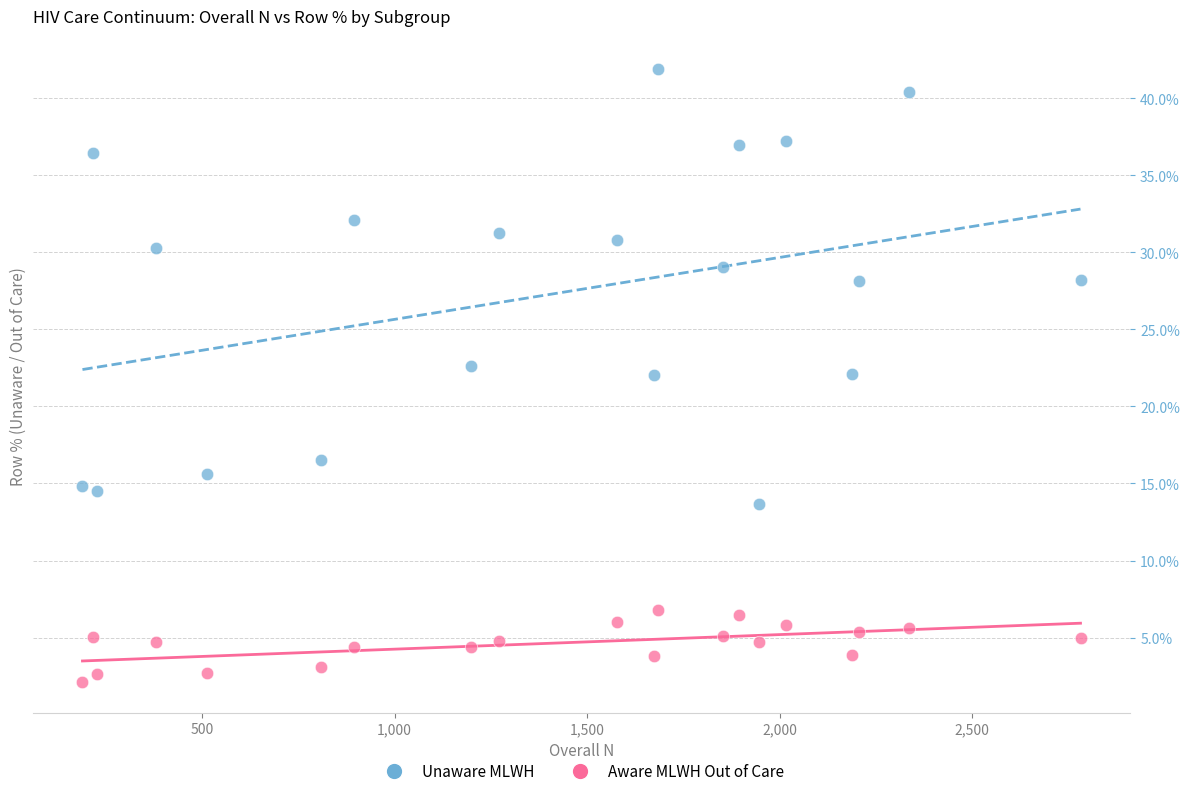

Which series has the widest spread of Y values?

Unaware MLWH